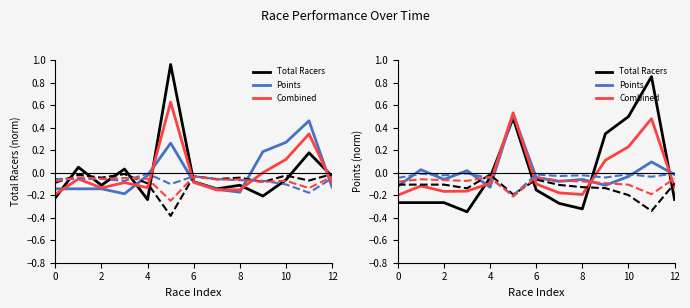

True or false: Total Racers and Points cross at least once.

True